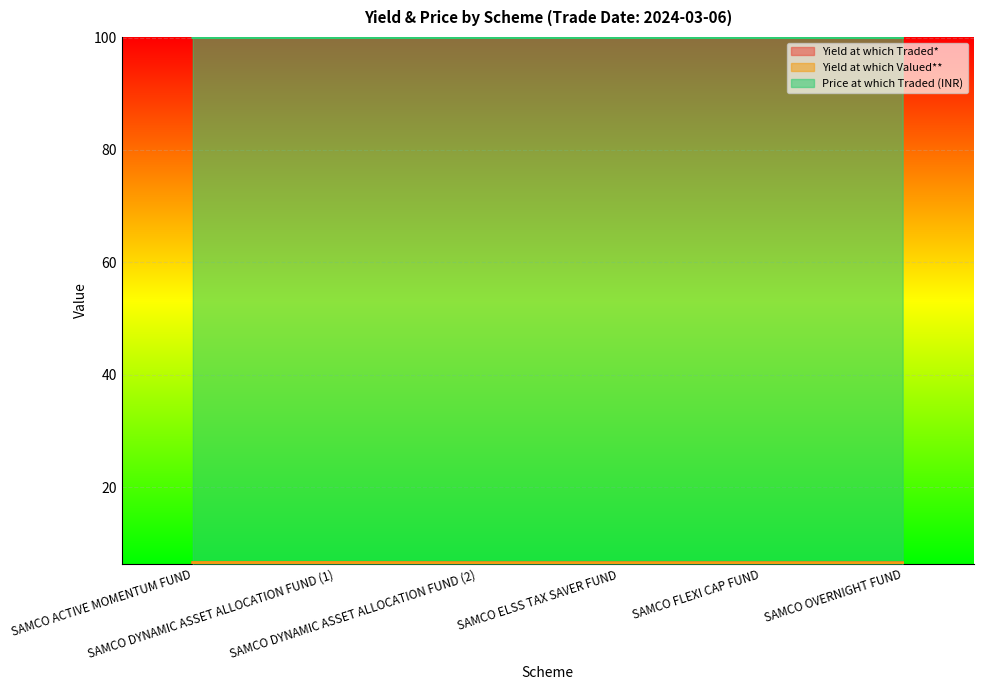

Which category has the highest value in the Price at which Traded (INR) series?

SAMCO DYNAMIC ASSET ALLOCATION FUND (2)